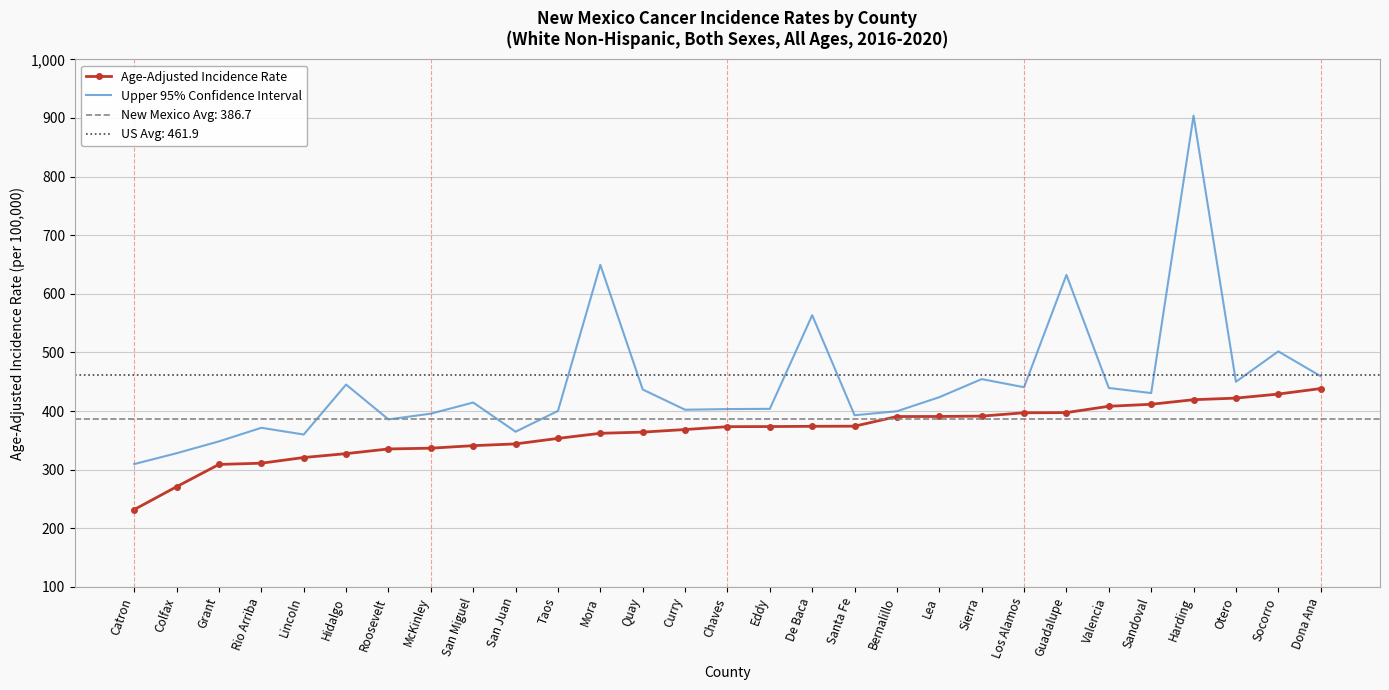

Reading left to right, list all the values displayed in this chart.

Age-Adjusted Incidence Rate: Catron=232.0	Colfax=271.0	Grant=309.0	Rio Arriba=311.1	Lincoln=320.8	Hidalgo=327.4	Roosevelt=335.4	McKinley=336.7	San Miguel=341.0	San Juan=344.0	Taos=353.4	Mora=362.1	Quay=364.1	Curry=368.5	Chaves=373.4	Eddy=373.6	De Baca=374.0	Santa Fe=374.2	Bernalillo=390.7	Lea=390.8	Sierra=391.4	Los Alamos=397.1	Guadalupe=397.4	Valencia=408.2	Sandoval=411.6	Harding=419.4	Otero=422.1	Socorro=429.0	Dona Ana=438.4
Upper 95% Confidence Interval: Catron=309.6	Colfax=328.1	Grant=348.3	Rio Arriba=371.5	Lincoln=360.0	Hidalgo=445.2	Roosevelt=385.8	McKinley=395.6	San Miguel=414.6	San Juan=364.8	Taos=400.3	Mora=649.4	Quay=436.8	Curry=402.3	Chaves=403.4	Eddy=403.8	De Baca=563.5	Santa Fe=392.9	Bernalillo=399.7	Lea=423.7	Sierra=454.5	Los Alamos=440.7	Guadalupe=632.3	Valencia=439.4	Sandoval=430.7	Harding=903.9	Otero=450.0	Socorro=501.8	Dona Ana=459.5